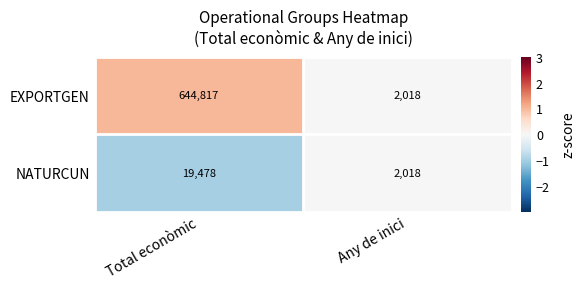

At which category is the sum across all series the highest?

Total econòmic